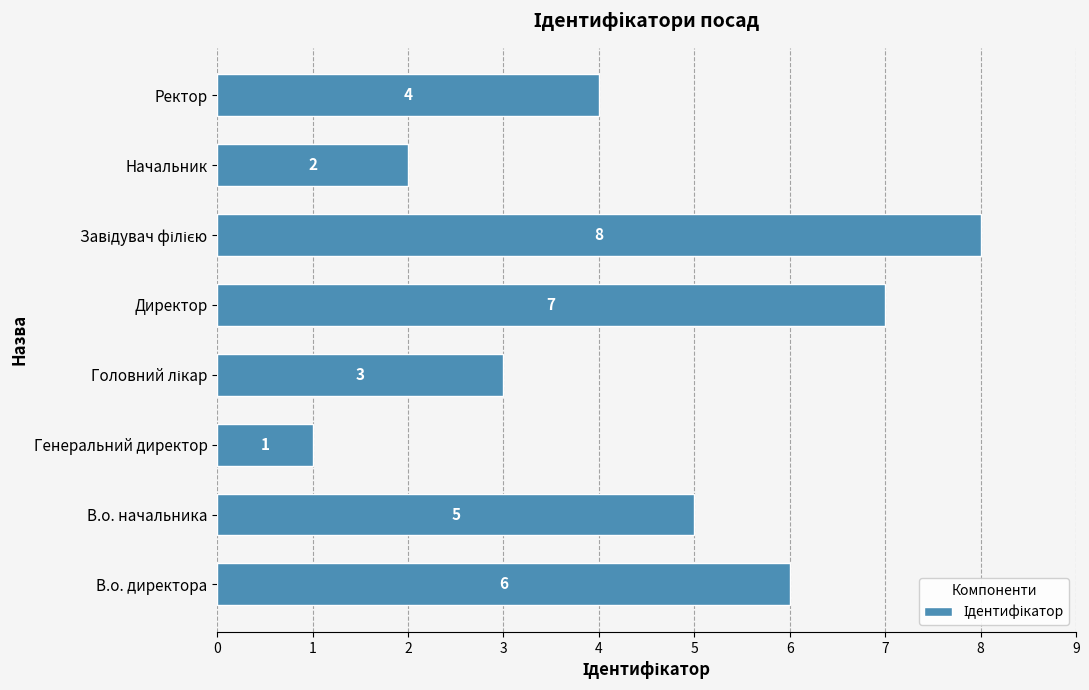

What is the ratio of the value at Начальник to the value at Ректор?

0.5